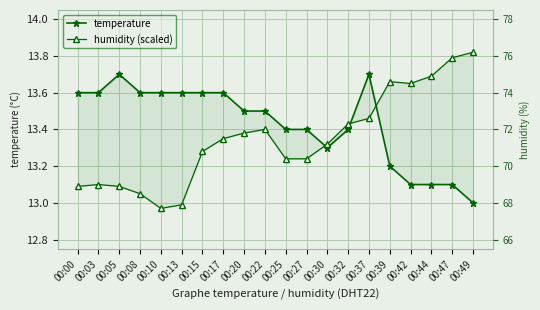

Reading right to left, list all the values displayed in this chart.

temperature: 00:49=13.0	00:47=13.1	00:44=13.1	00:42=13.1	00:39=13.2	00:37=13.7	00:32=13.4	00:30=13.3	00:27=13.4	00:25=13.4	00:22=13.5	00:20=13.5	00:17=13.6	00:15=13.6	00:13=13.6	00:10=13.6	00:08=13.6	00:05=13.7	00:03=13.6	00:00=13.6
humidity (scaled): 00:49=13.8	00:47=13.8	00:44=13.7	00:42=13.7	00:39=13.7	00:37=13.5	00:32=13.4	00:30=13.3	00:27=13.2	00:25=13.2	00:22=13.4	00:20=13.4	00:17=13.3	00:15=13.3	00:13=13.0	00:10=13.0	00:08=13.1	00:05=13.1	00:03=13.1	00:00=13.1